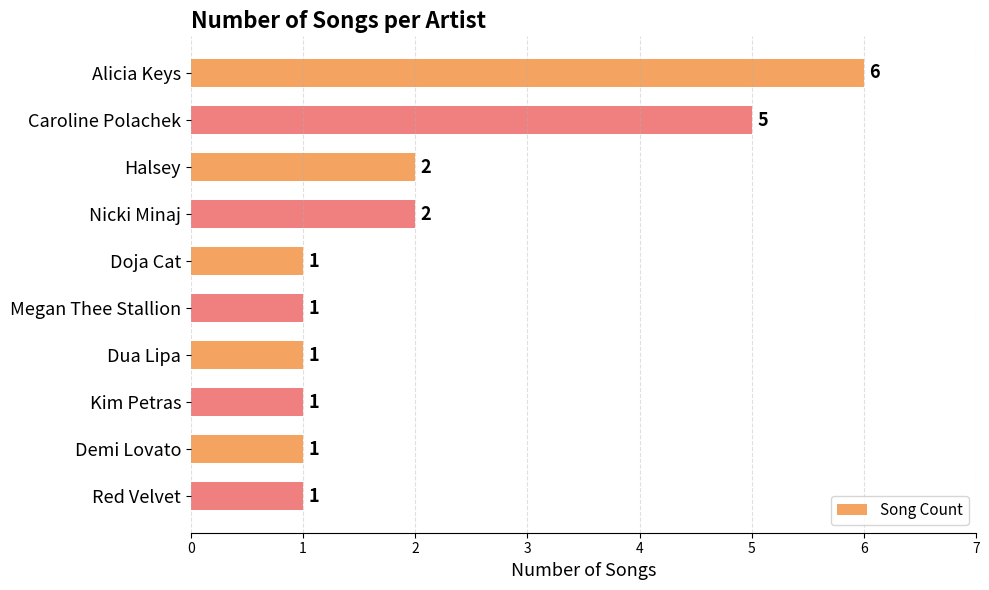

Reading top to bottom, transcribe all the data shown in this chart.

6	5	2	2	1	1	1	1	1	1